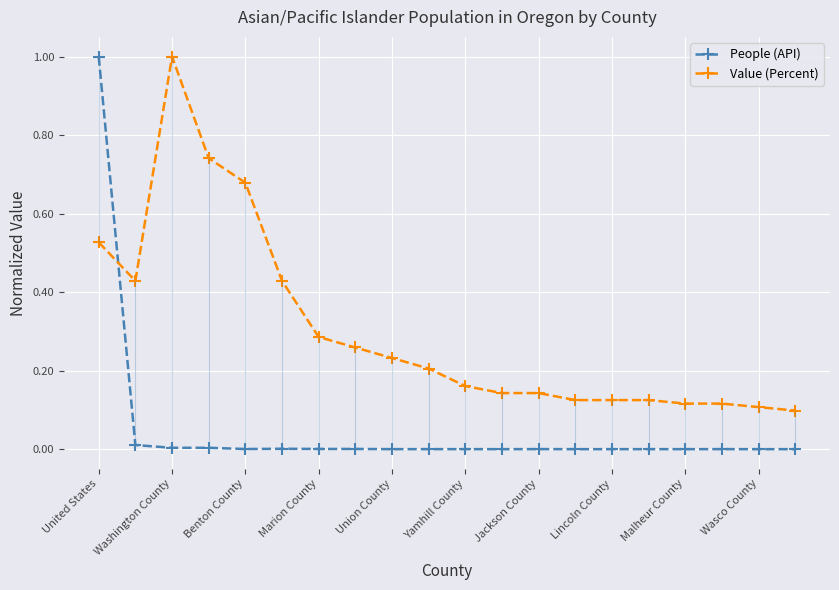

Which series has the largest total across all categories?

Value (Percent)